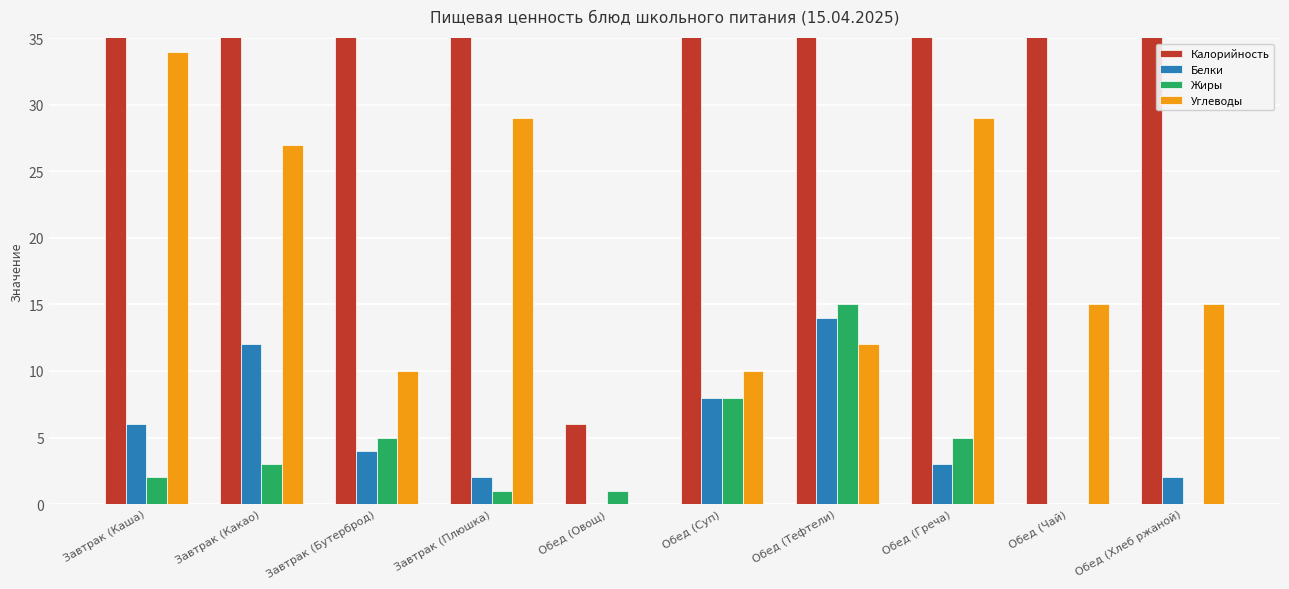

What is the label of the 10th bar from the left?

Обед (Хлеб ржаной)